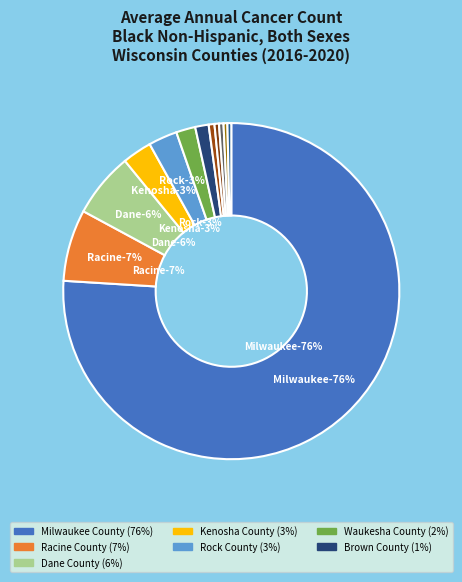

What is the largest slice in the pie chart?

Milwaukee County